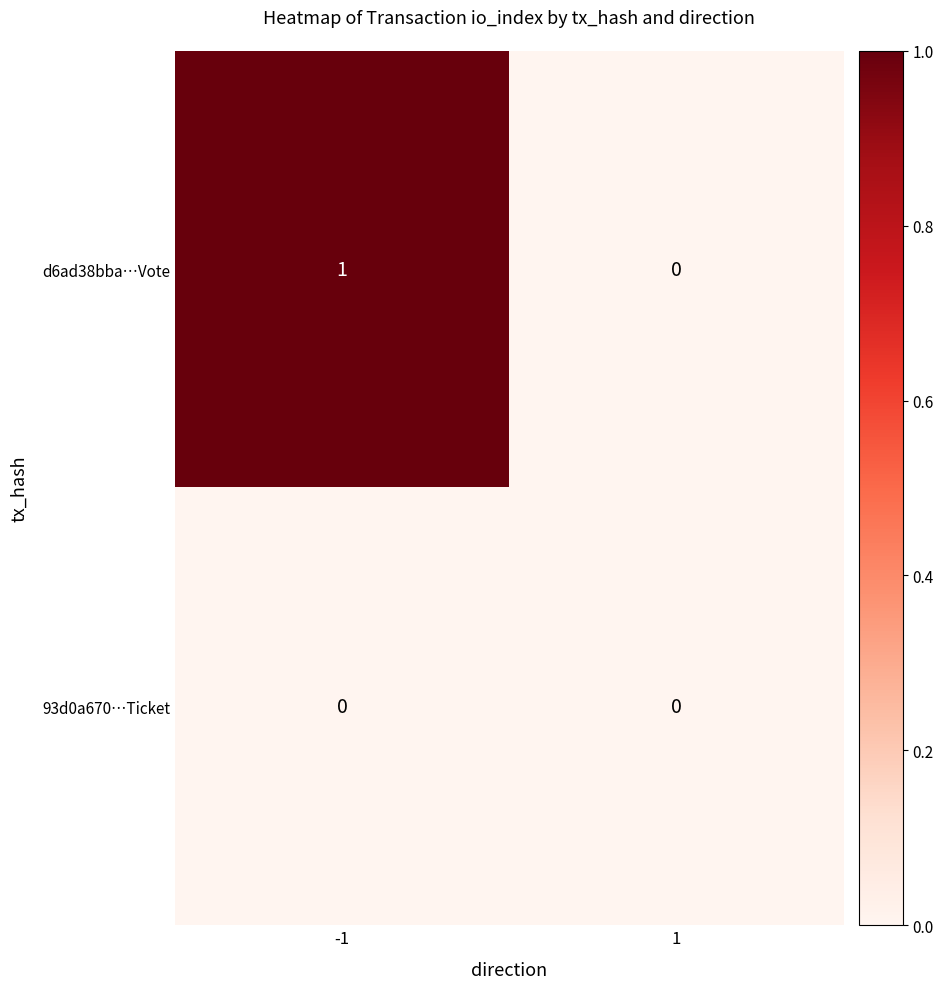

Is it true that d6ad38bba…Vote equals -1 at 1?

False